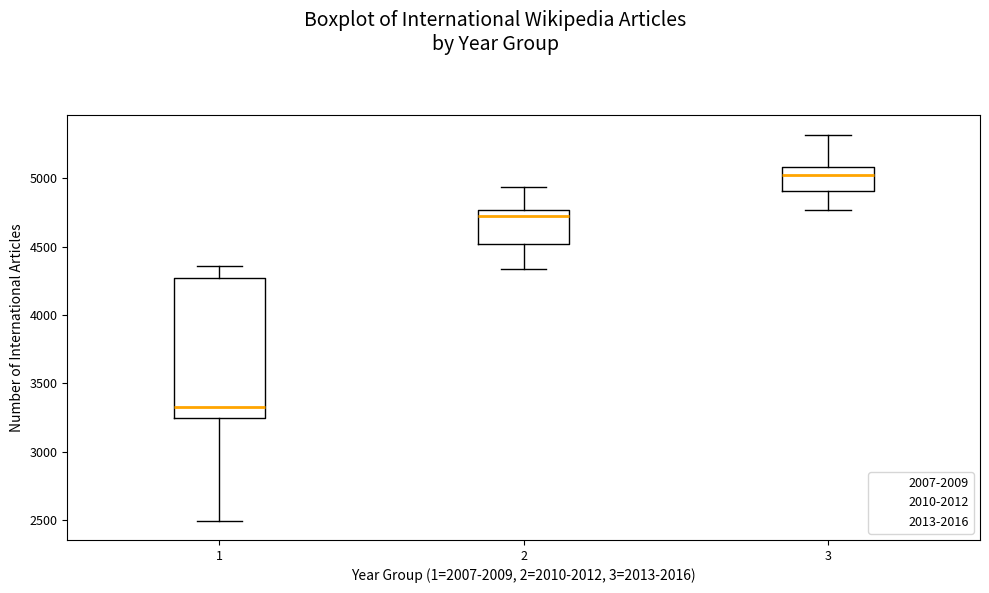

Which box is the tallest, from its lower edge to its upper edge?

1